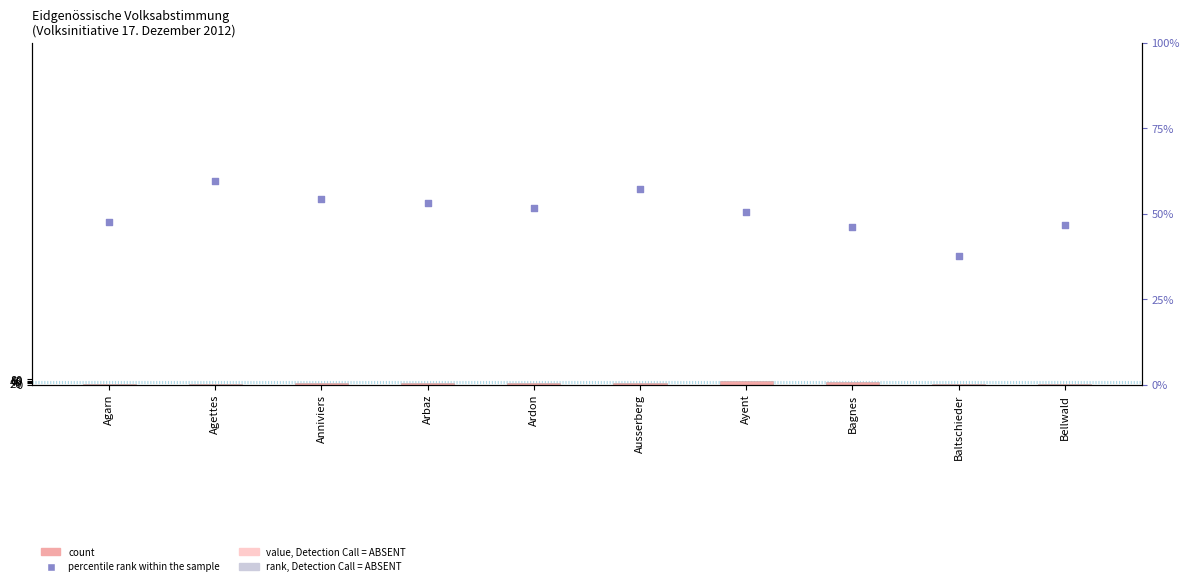

At which category is the sum across all series the highest?

Ayent